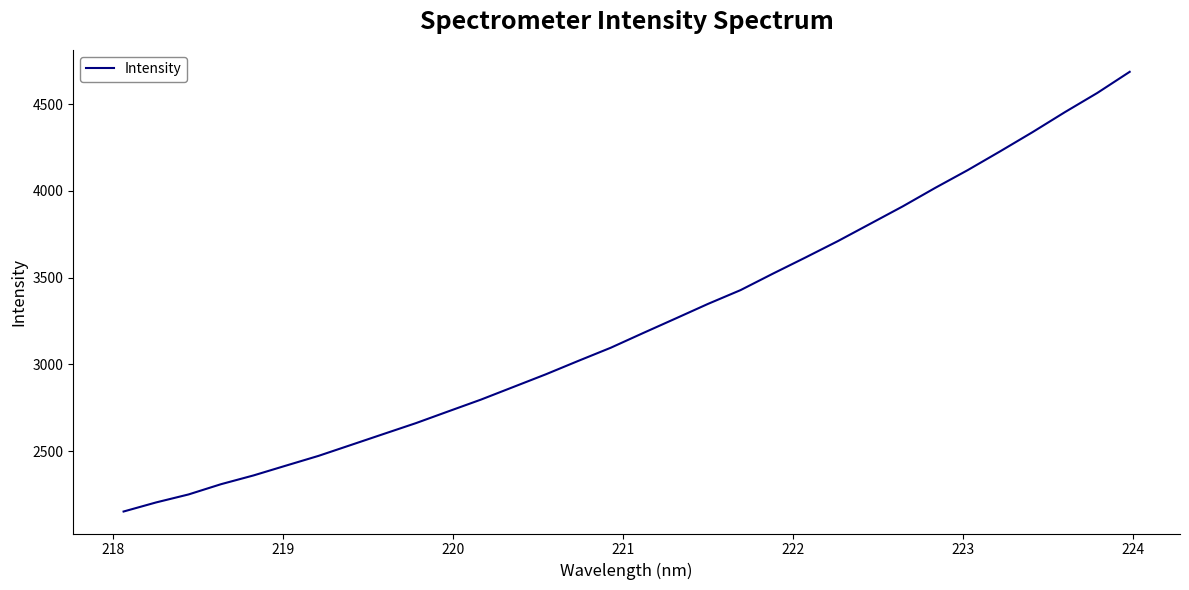

What is the difference between the maximum and minimum values?

2533.6